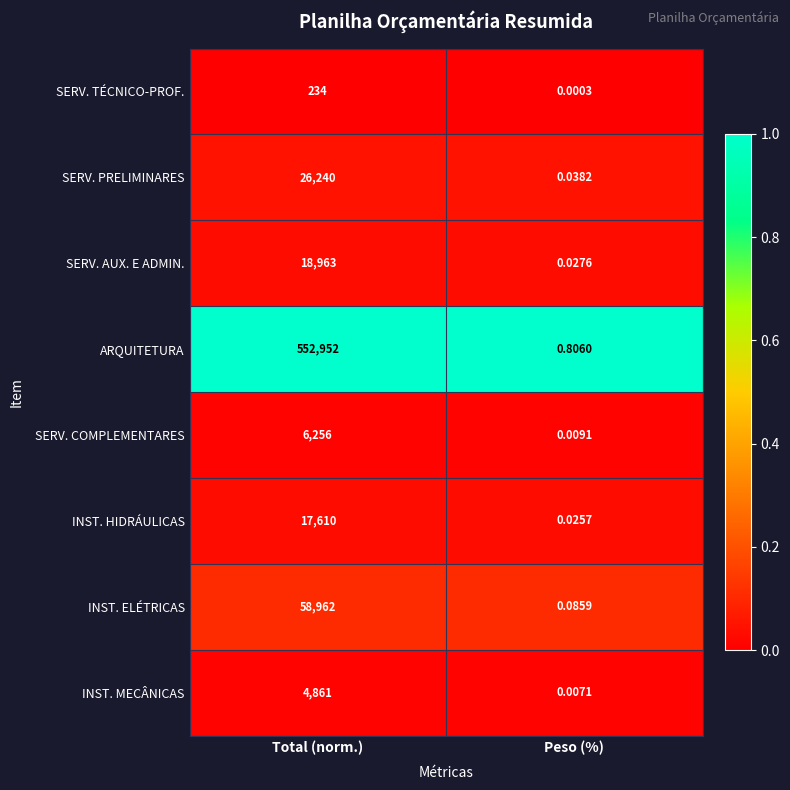

Count the number of data series in this chart.

8